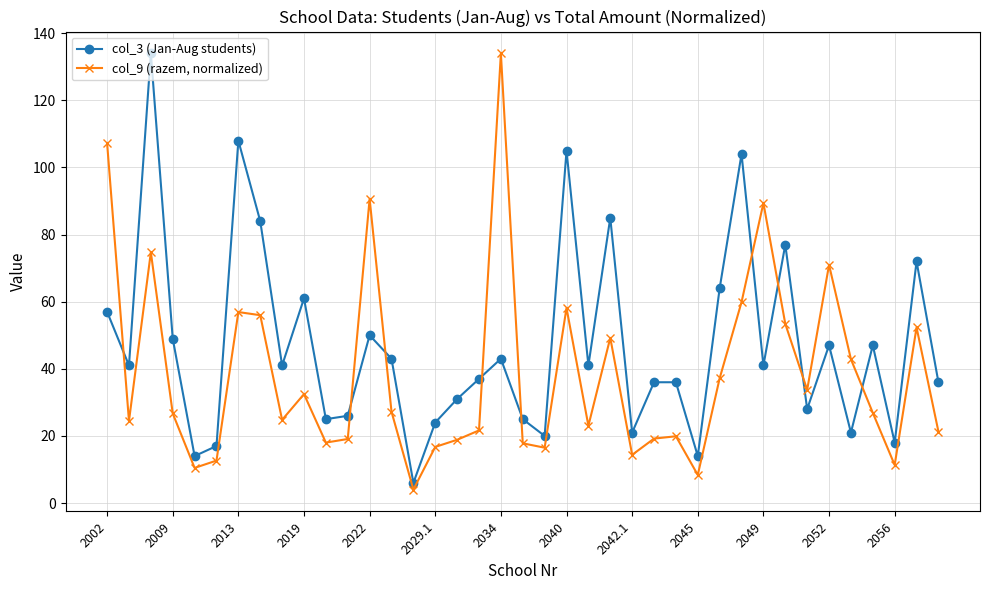

How many series are shown in this chart?

2